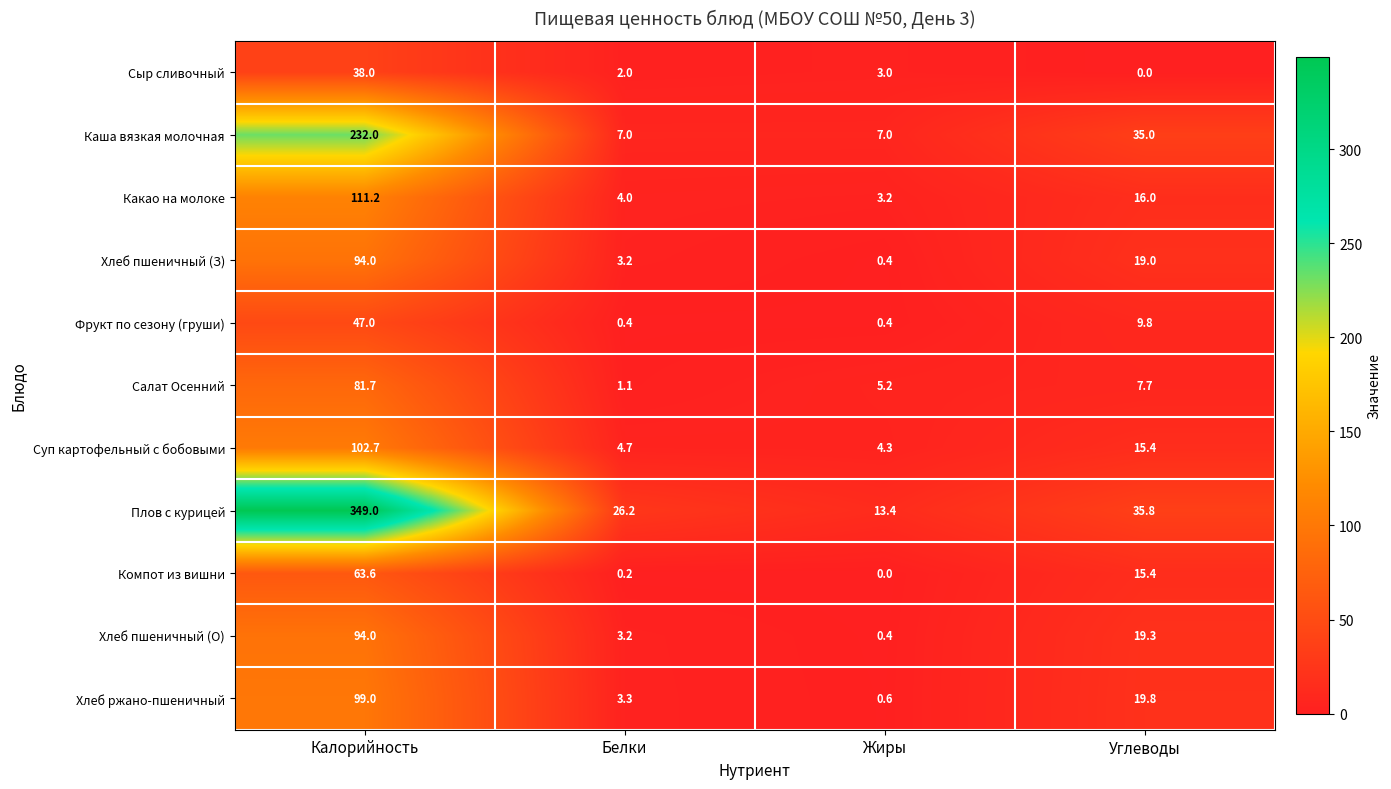

Which series has the largest range (max minus min)?

Плов с курицей